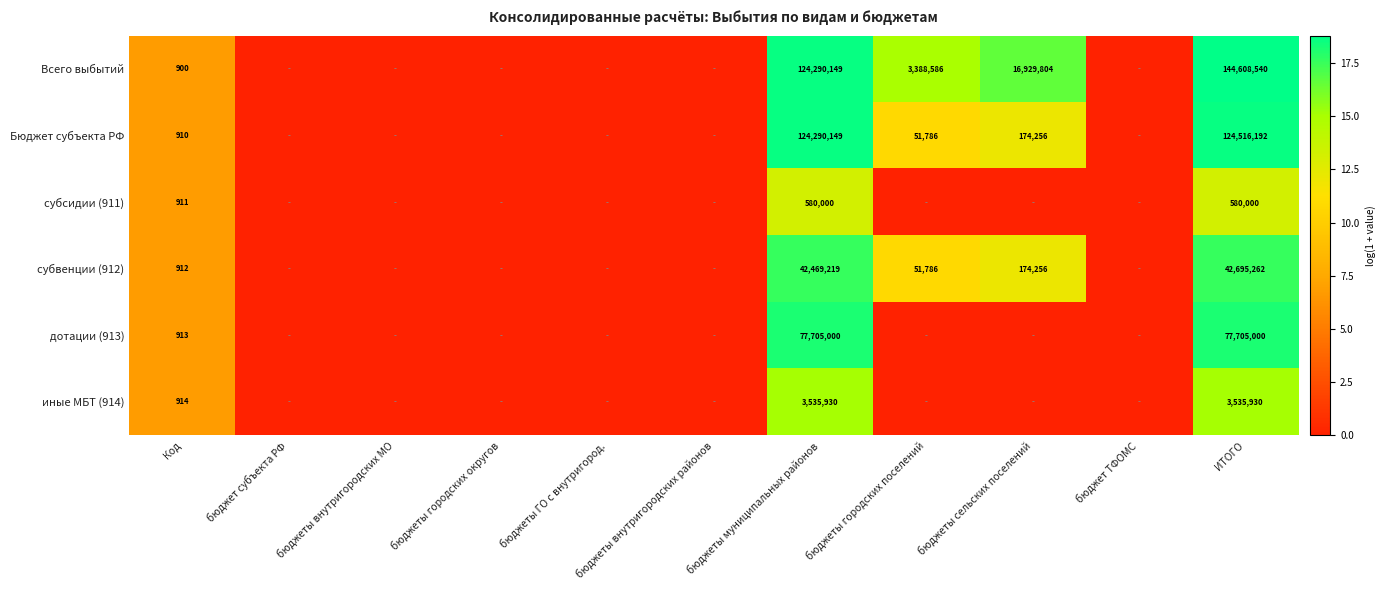

Is it true that Бюджет субъекта РФ equals 11.1 at Код?

False